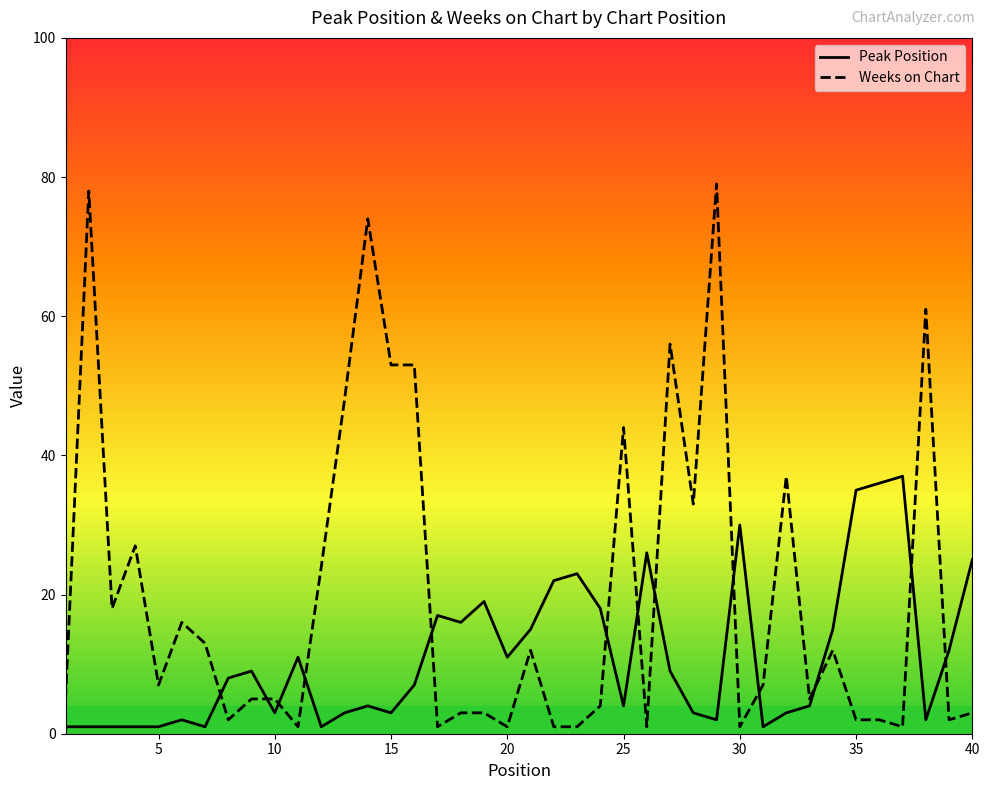

Reading left to right, list all the values displayed in this chart.

Peak Position: 1=1	2=1	3=1	4=1	5=1	6=2	7=1	8=8	9=9	10=3	11=11	12=1	13=3	14=4	15=3	16=7	17=17	18=16	19=19	20=11	21=15	22=22	23=23	24=18	25=4	26=26	27=9	28=3	29=2	30=30	31=1	32=3	33=4	34=15	35=35	36=36	37=37	38=2	39=12	40=25
Weeks on Chart: 1=5	2=78	3=18	4=27	5=7	6=16	7=13	8=2	9=5	10=5	11=1	12=24	13=48	14=74	15=53	16=53	17=1	18=3	19=3	20=1	21=12	22=1	23=1	24=4	25=44	26=1	27=56	28=33	29=79	30=1	31=7	32=37	33=5	34=12	35=2	36=2	37=1	38=61	39=2	40=3